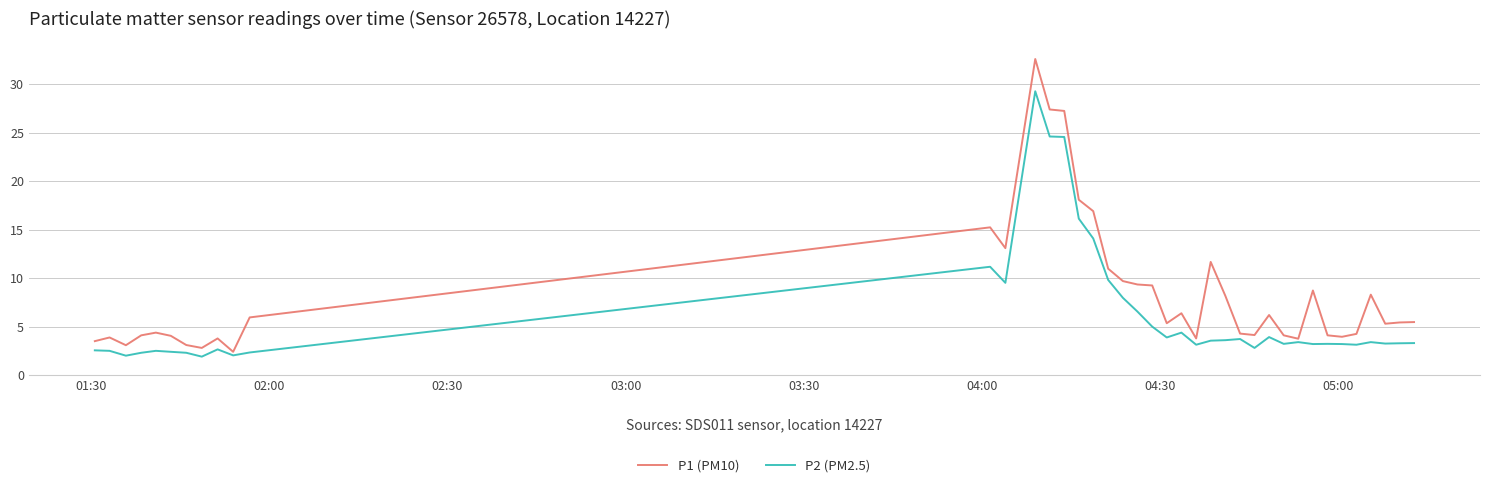

Rank the series by their average value, from highest to lowest.

P1 (PM10), P2 (PM2.5)